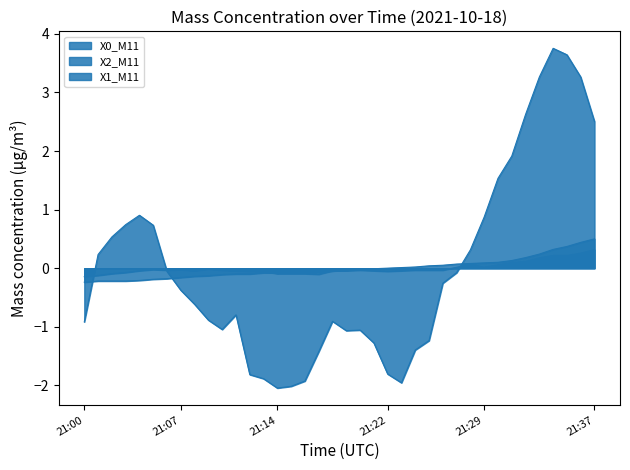

What is the difference between the X0_M11 values at 21:19 and 21:34?

4.8